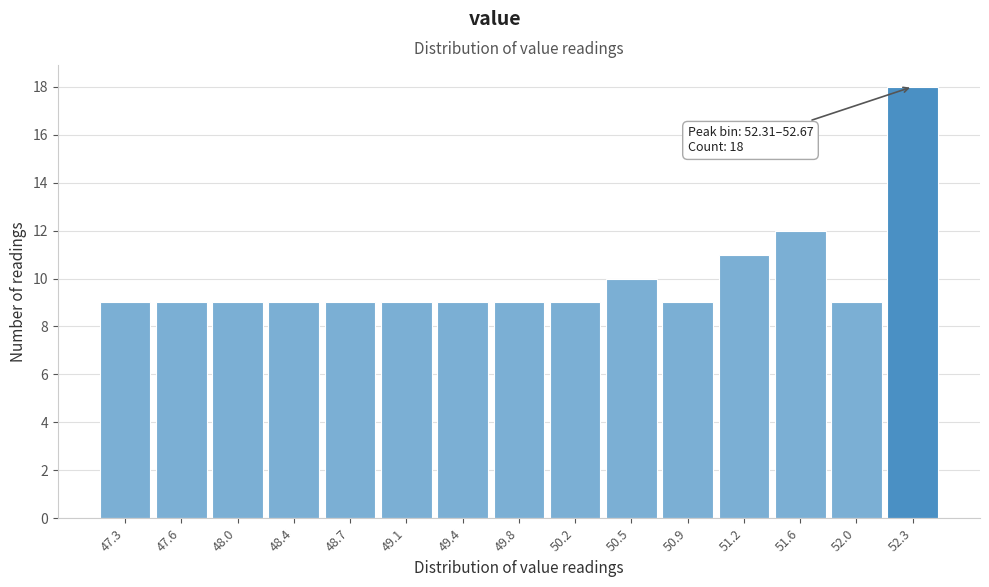

Reading left to right, what are all the values shown in this chart?

9	9	9	9	9	9	9	9	9	10	9	11	12	9	18